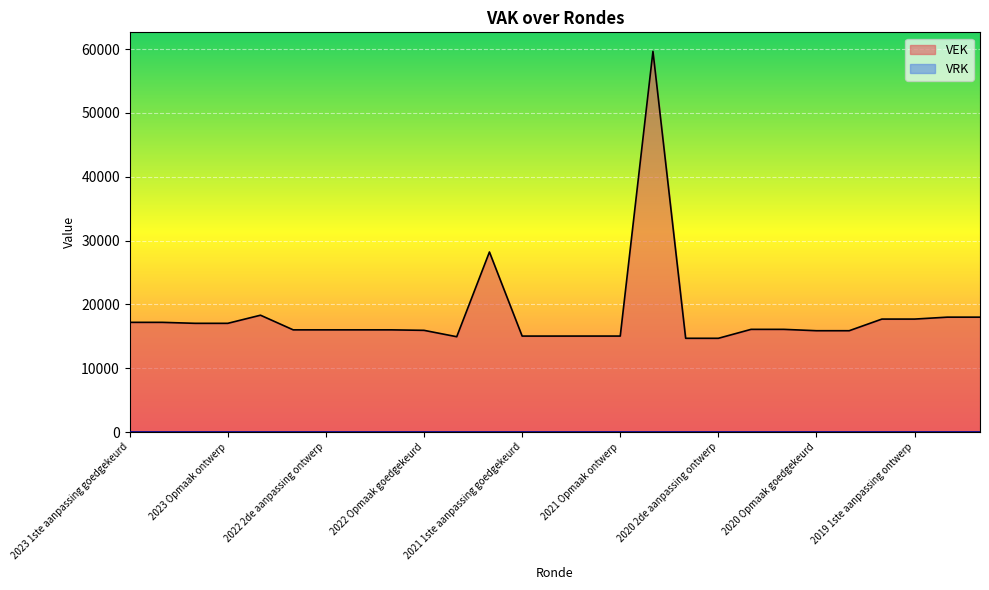

Reading left to right, list all the values displayed in this chart.

2023 1ste aanpassing goedgekeurd=17184	2023 1ste aanpassing ontwerp=17184	2023 Opmaak goedgekeurd=17031	2023 Opmaak ontwerp=17031	2022 uitvoering=18302	2022 2de aanpassing goedgekeurd=16008	2022 2de aanpassing ontwerp=16008	2022 1ste aanpassing goedgekeurd=16008	2022 1ste aanpassing ontwerp=16008	2022 Opmaak goedgekeurd=15932	2022 Opmaak ontwerp=14932	2021 uitvoering=28206	2021 1ste aanpassing goedgekeurd=15033	2021 1ste aanpassing ontwerp=15033	2021 Opmaak goedgekeurd=15035	2021 Opmaak ontwerp=15035	2020 uitvoering=59632	2020 2de aanpassing goedgekeurd=14686	2020 2de aanpassing ontwerp=14686	2020 1ste aanpassing goedgekeurd=16086	2020 1ste aanpassing ontwerp=16086	2020 Opmaak goedgekeurd=15872	2020 Opmaak ontwerp=15872	2019 1ste aanpassing goedgekeurd=17695	2019 1ste aanpassing ontwerp=17695	2019 opmaak goedgekeurd=17998	2019 opmaak ontwerp=17998